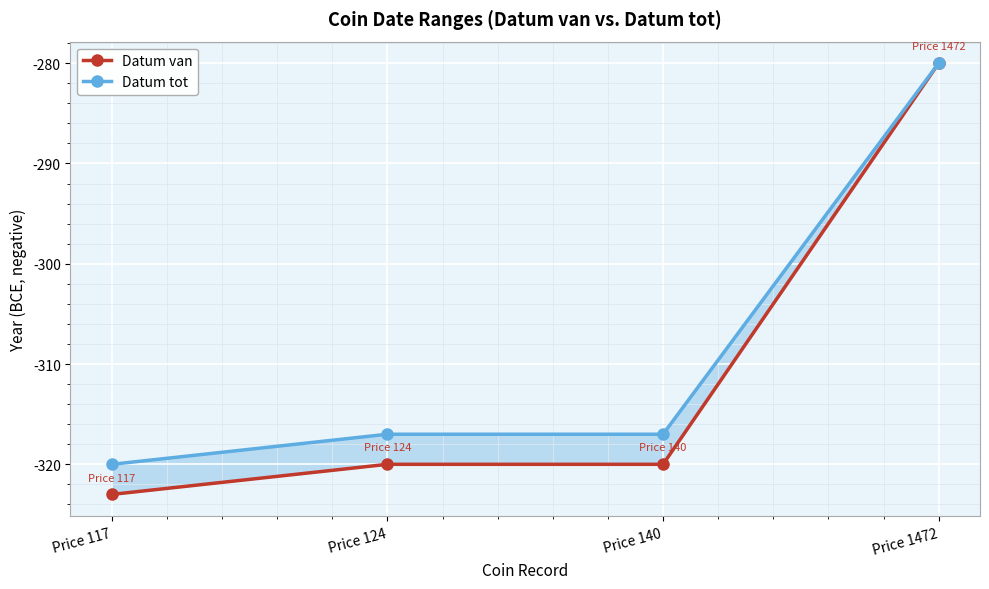

List the series in order of their peak value, highest first.

Datum van, Datum tot